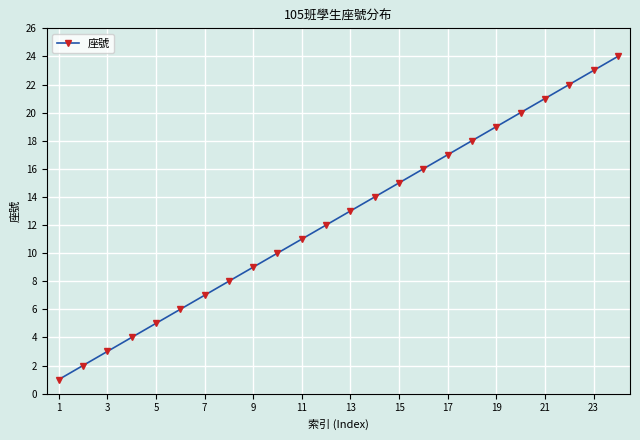

What is the greatest value displayed?

24